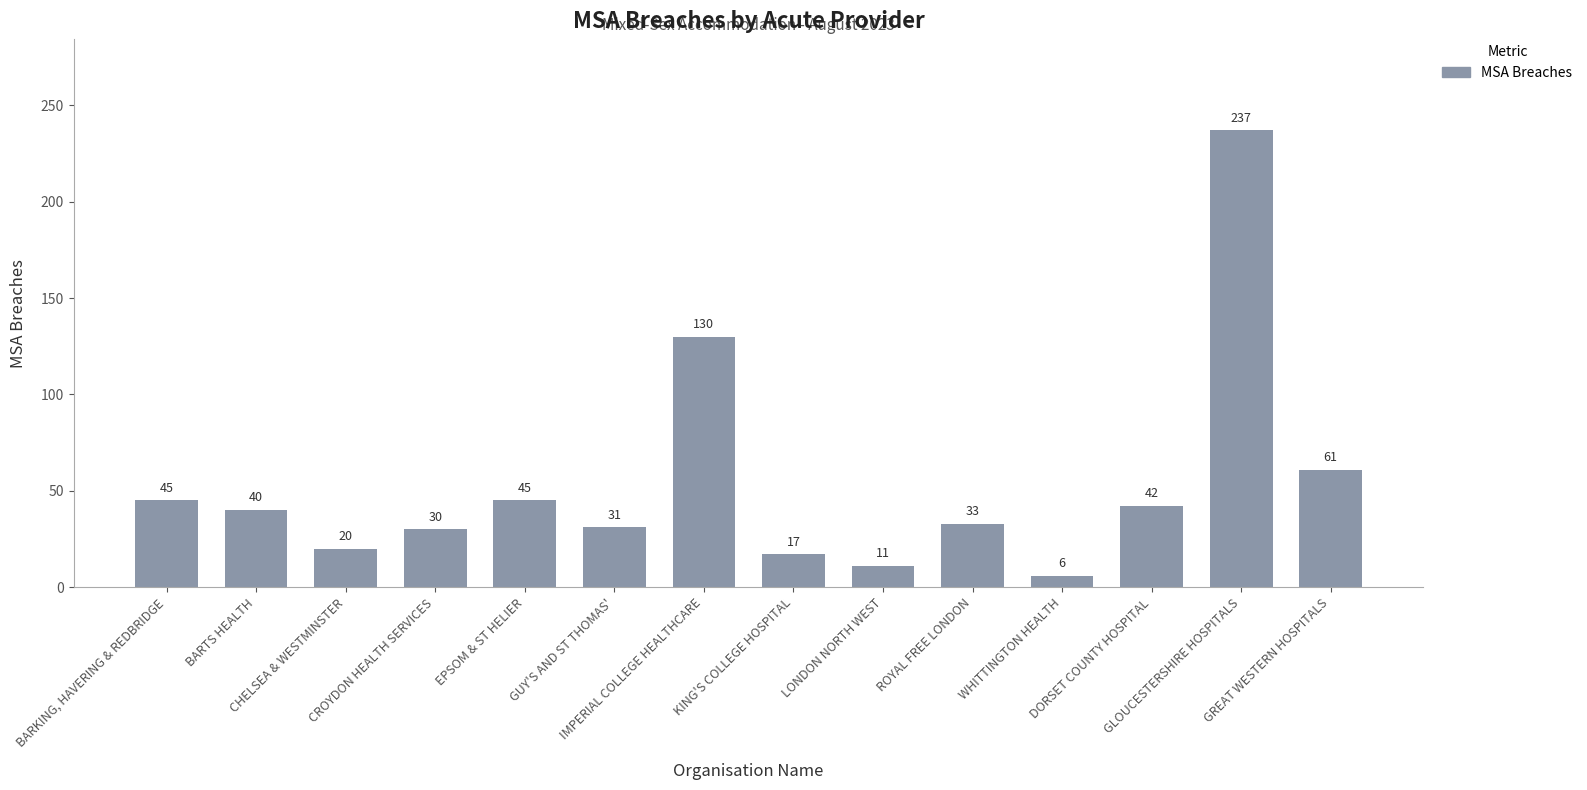

The value at BARTS HEALTH is 69. True or false?

False